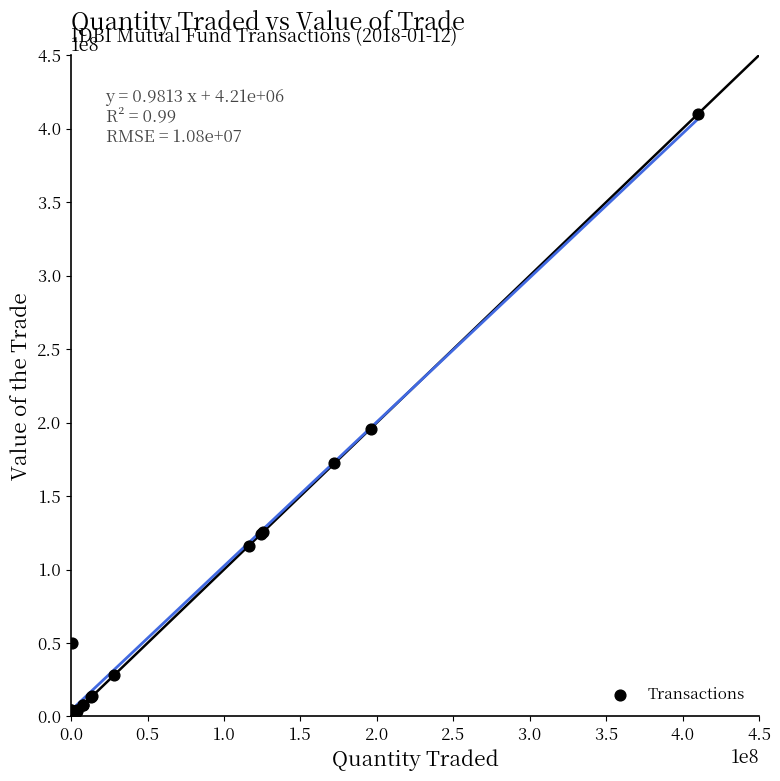

What Y value in the scatter plot is closest to 205347540?

195816469.1